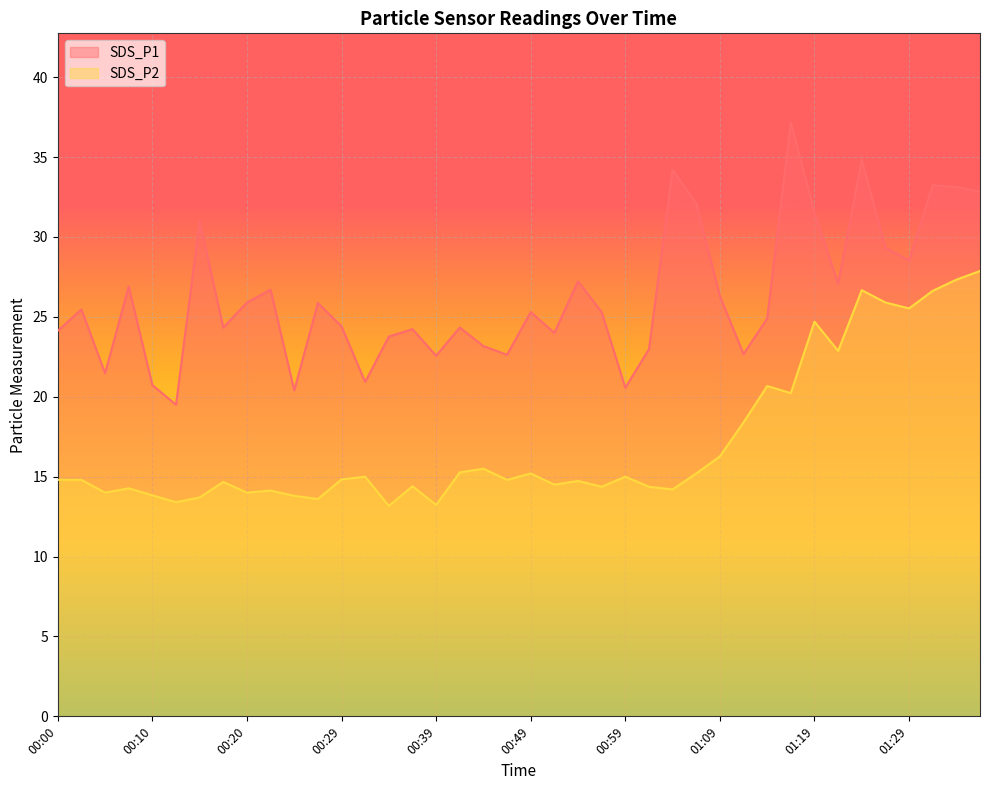

Read the SDS_P1 value at 00:44.

23.2